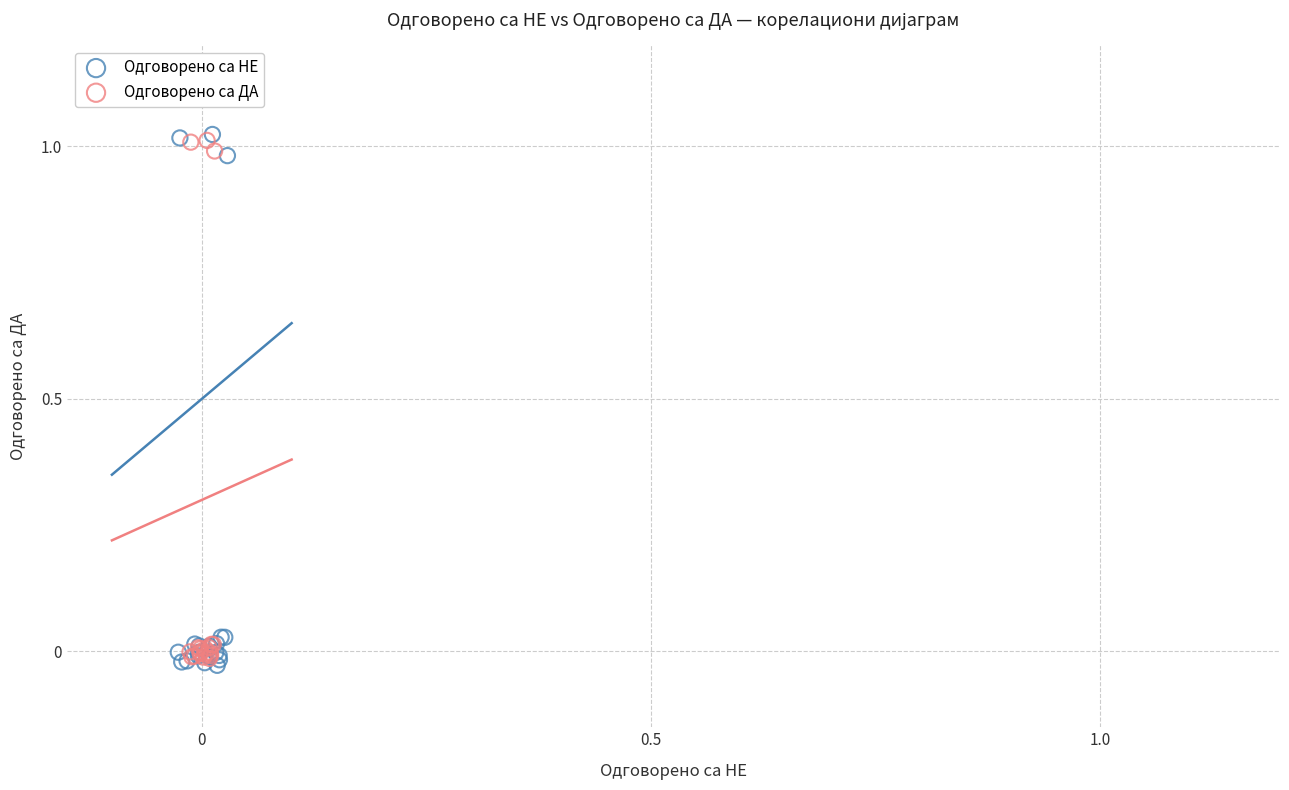

Which series has the largest Y range (max minus min)?

Одговорено са НЕ